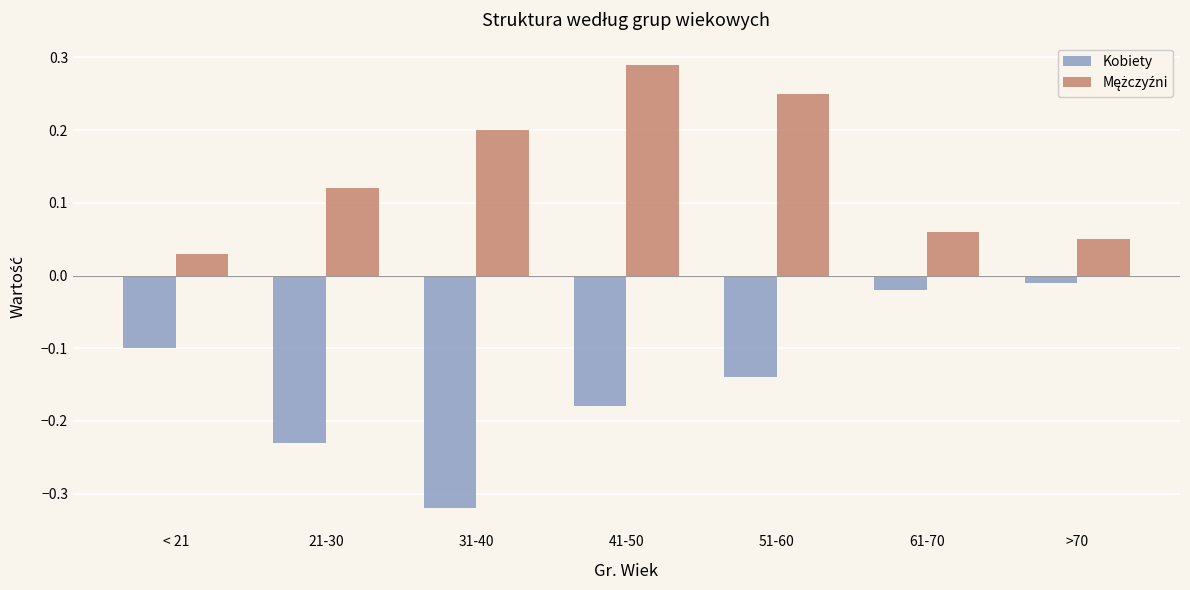

What is the sum of all Kobiety values?

-1.0